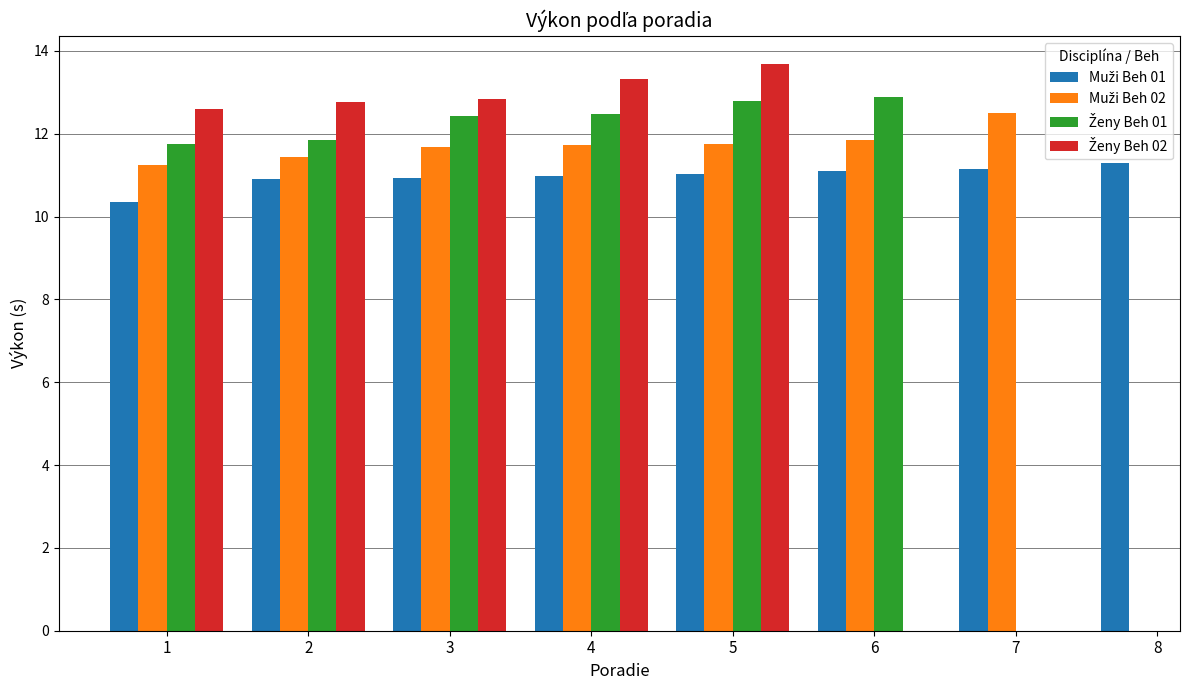

Is it true that Ženy Beh 02 equals 13.3 at 4?

True